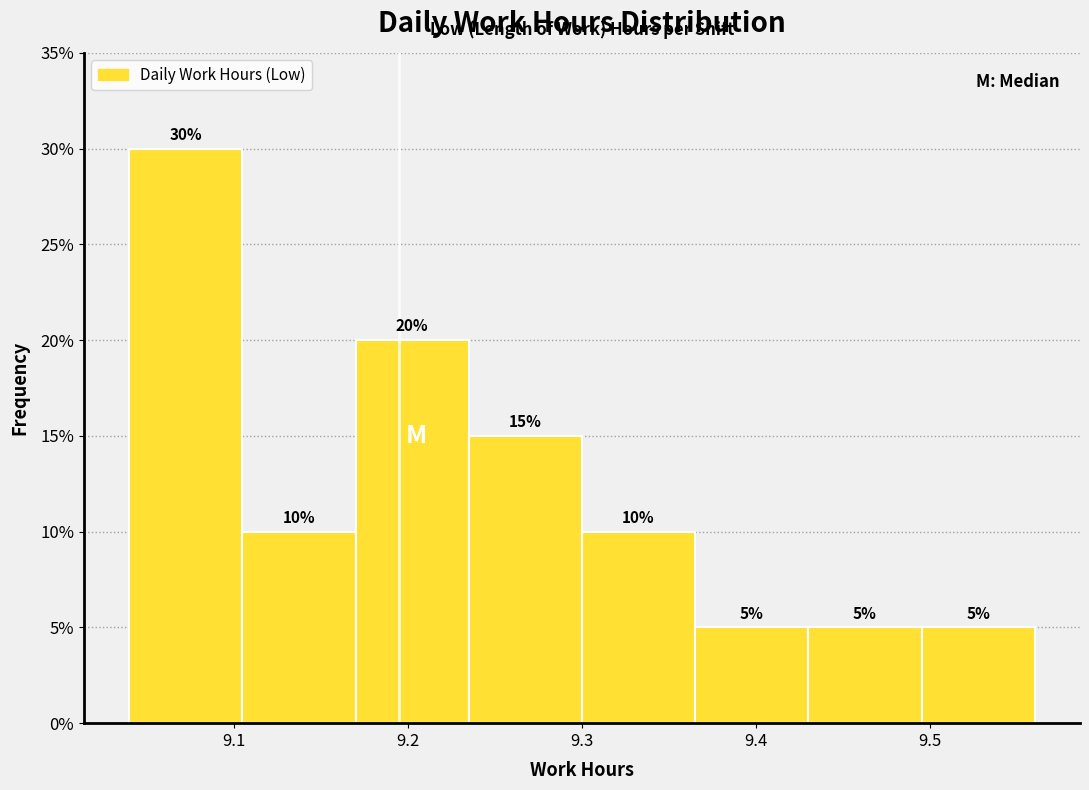

Reading left to right, transcribe this chart: for each bar, give the range it covers on the x-axis and its height. The bar edges are not printed on the chart, so give them approximately, as read against the axis.

9.040 to 9.105: 30
9.105 to 9.170: 10
9.170 to 9.235: 20
9.235 to 9.300: 15
9.300 to 9.365: 10
9.365 to 9.430: 5
9.430 to 9.495: 5
9.495 to 9.560: 5